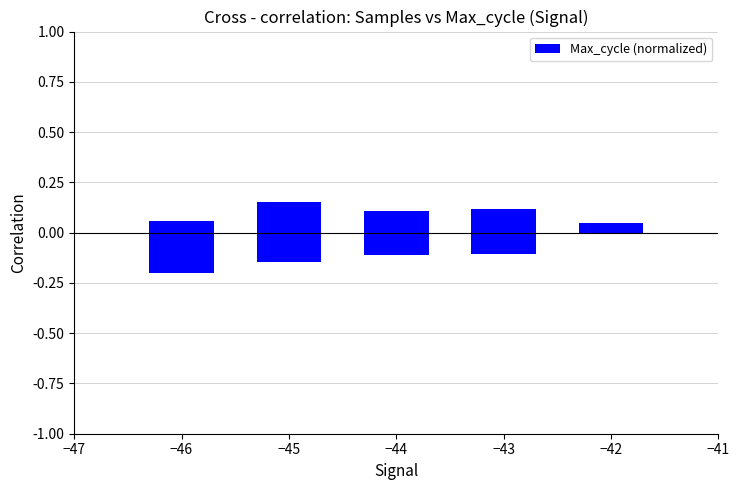

What is the maximum value shown in the chart?

0.2